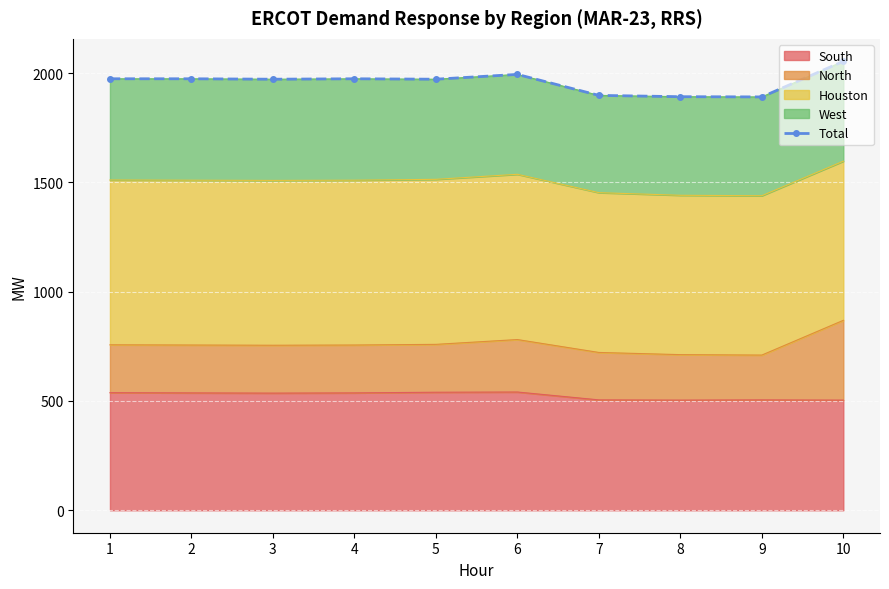

True or false: the data shows 3485 at 5.

False